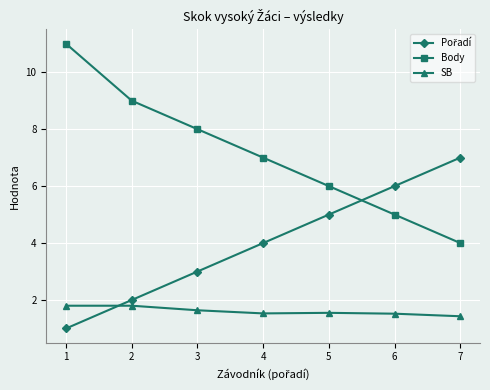

What is the maximum value for Body?

11.0